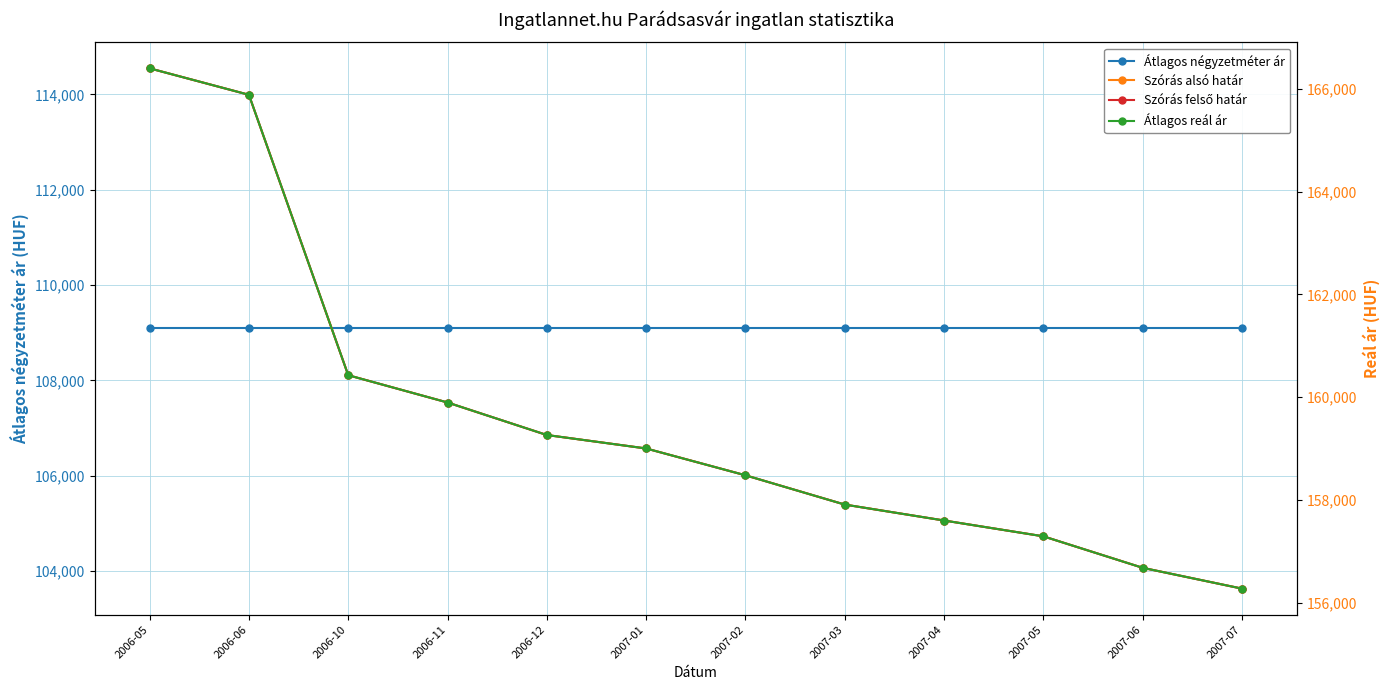

True or false: Átlagos négyzetméter ár and Átlagos reál ár cross at least once.

False